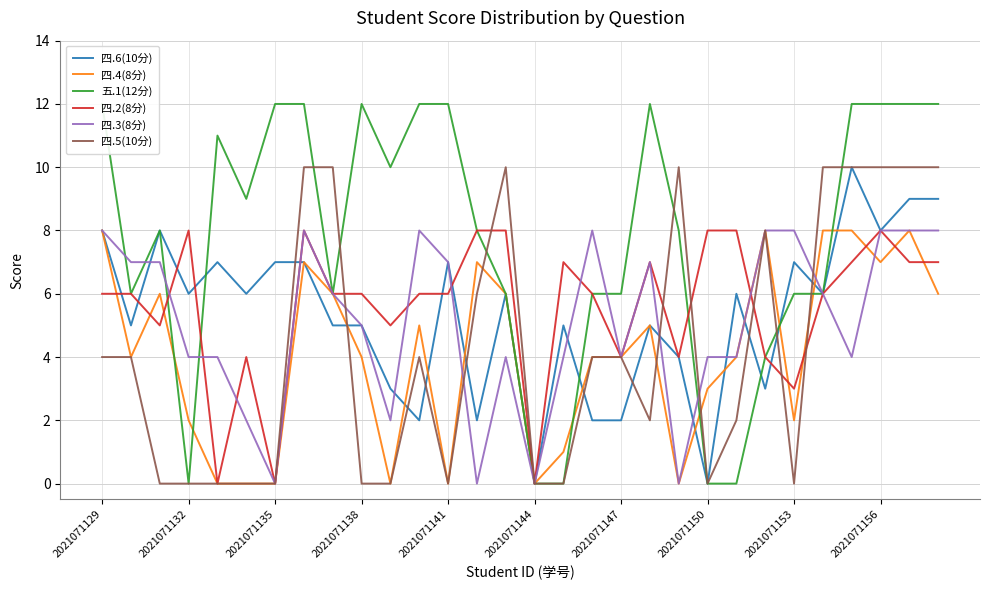

True or false: 四.2(8分) has a value of 6 at 2021071129.

True